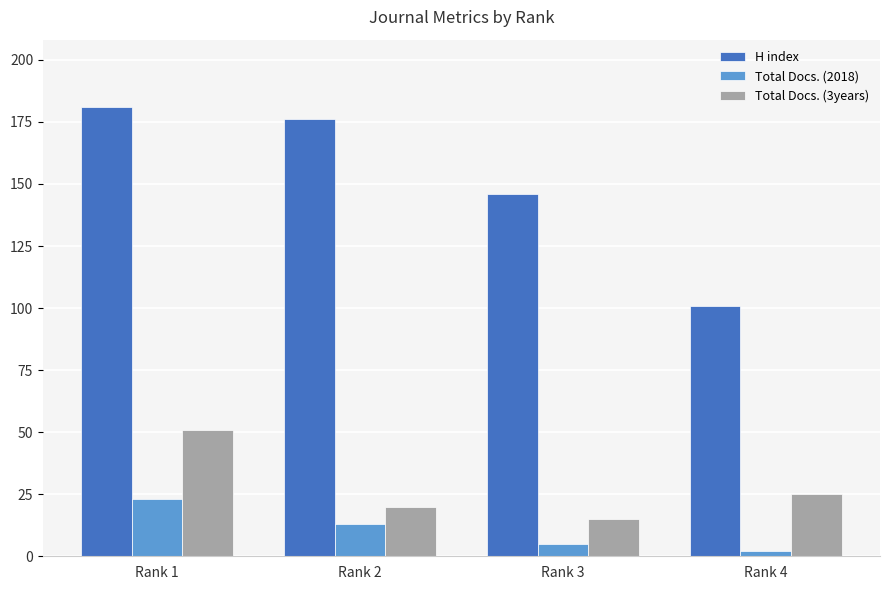

Between Rank 1 and Rank 2, which series saw the biggest shift?

Total Docs. (3years)